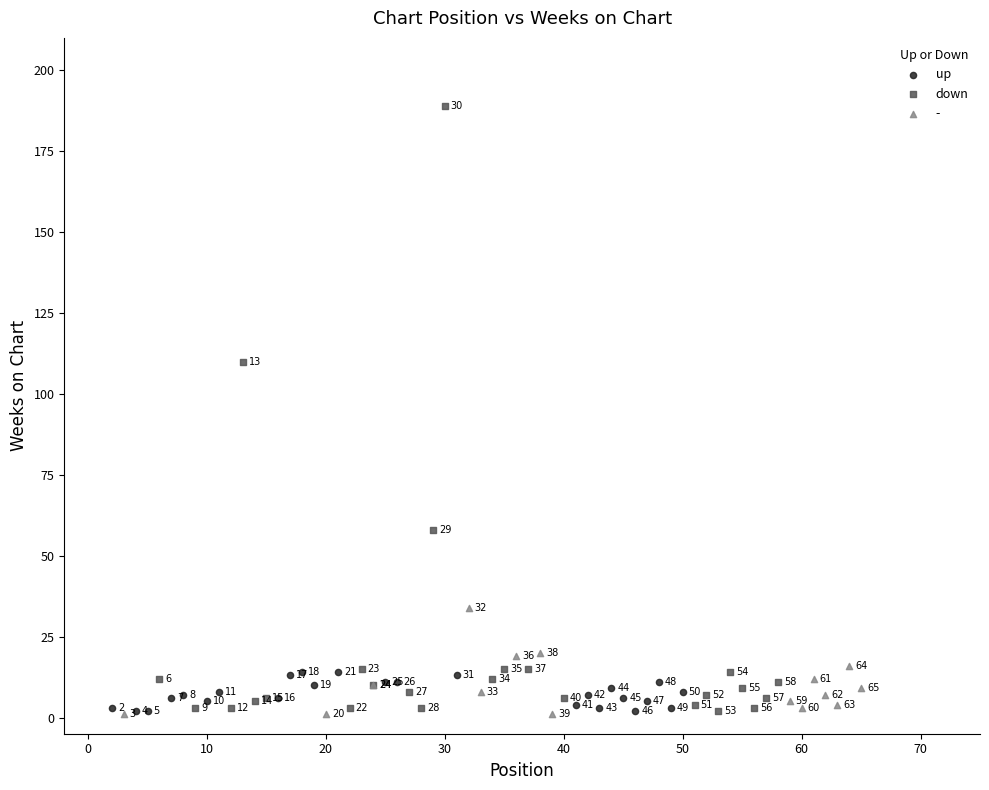

Which series reaches the maximum Y coordinate?

down